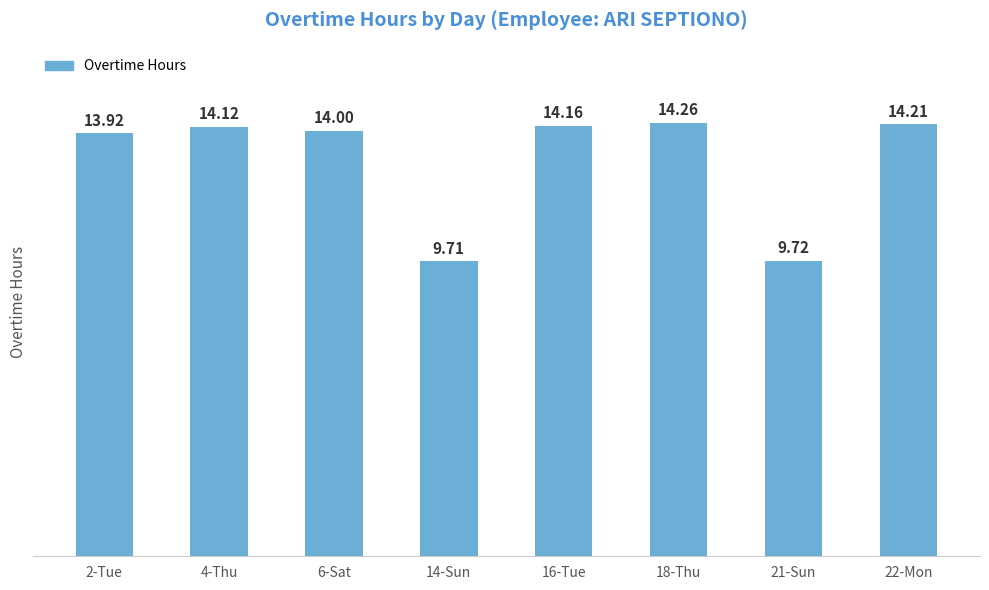

What value does the data have at 22-Mon?

14.2